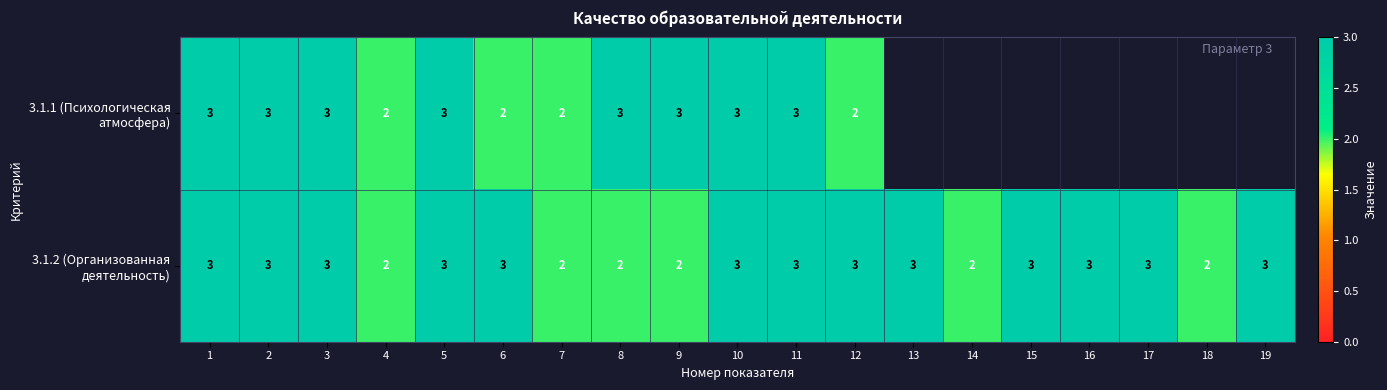

At which category does the chart reach its minimum across all series?

4